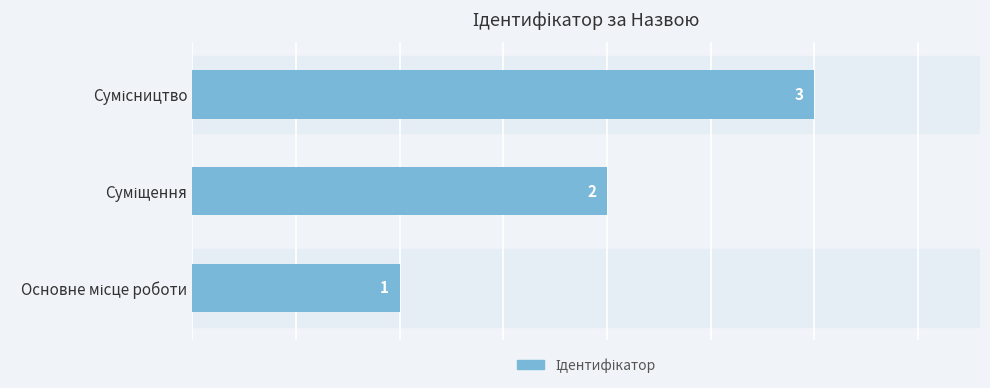

What is the maximum value shown in the chart?

3